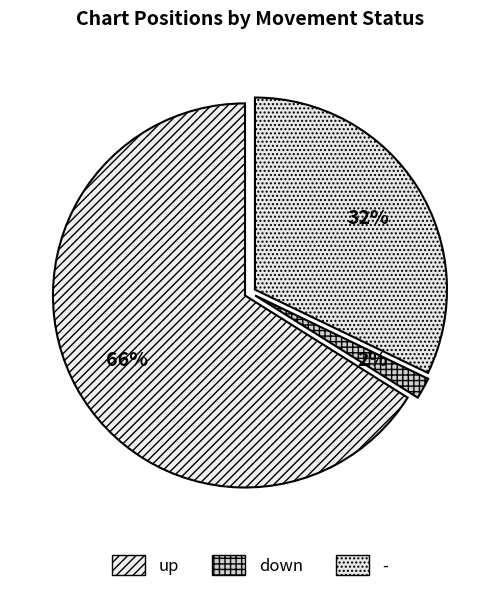

Which has a higher value, - or up?

up